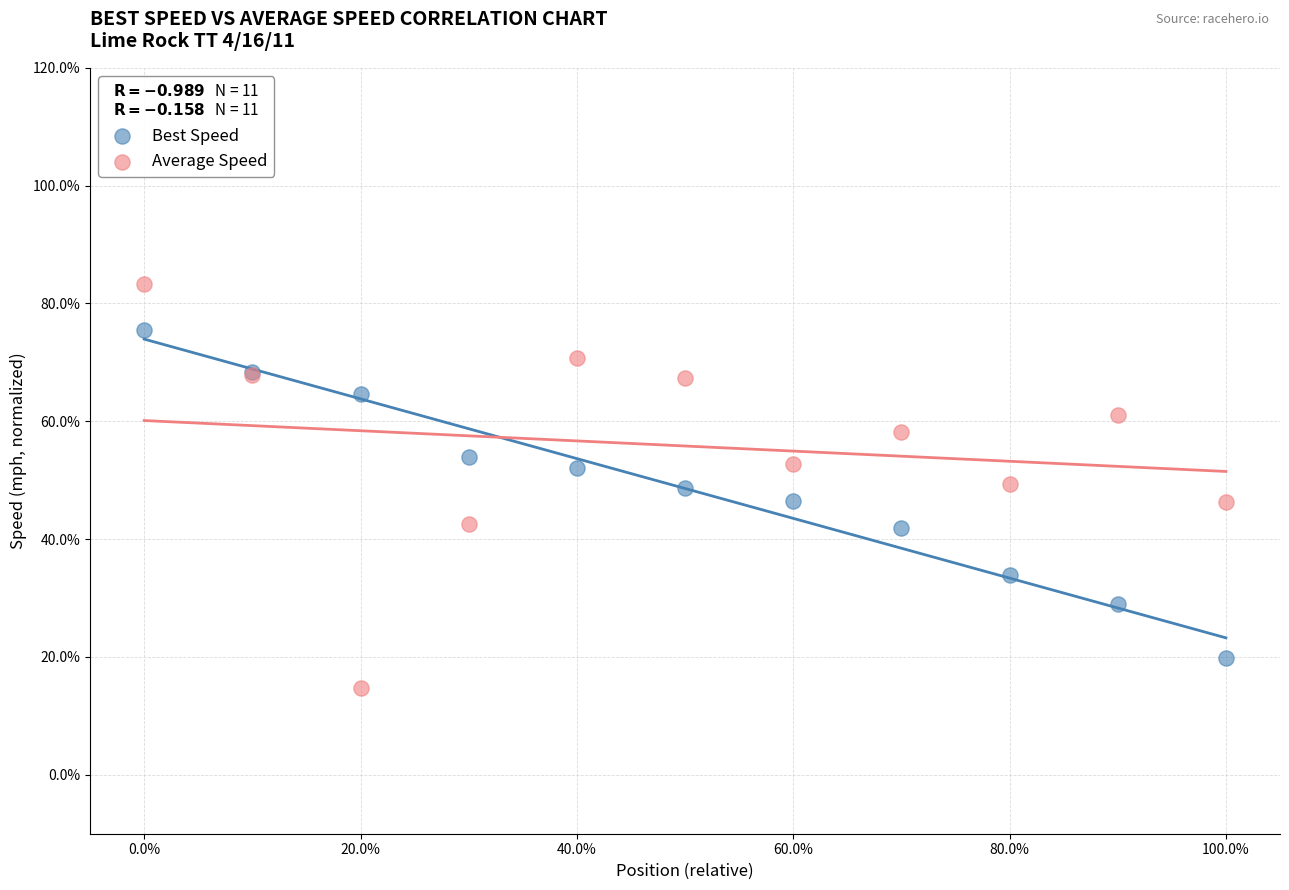

Which series reaches the minimum Y coordinate?

Average Speed